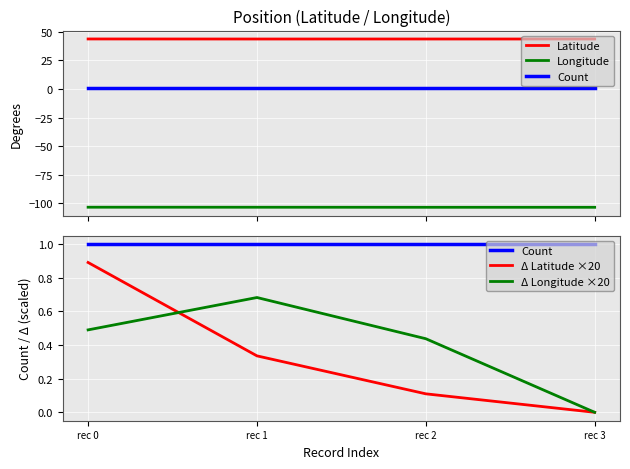

True or false: Δ Latitude ×20 has a value of 0.9 at rec 0.

True